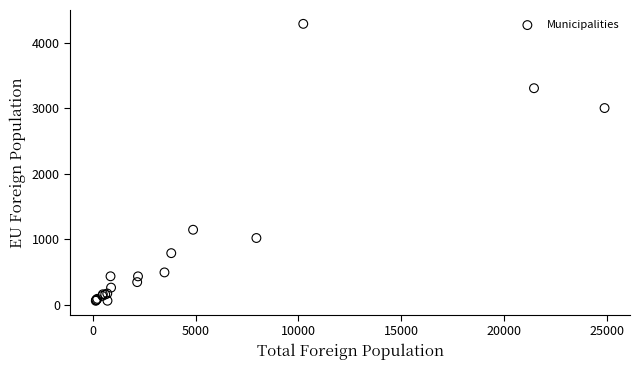

What Y value in the scatter plot is closest to 2173?

3001